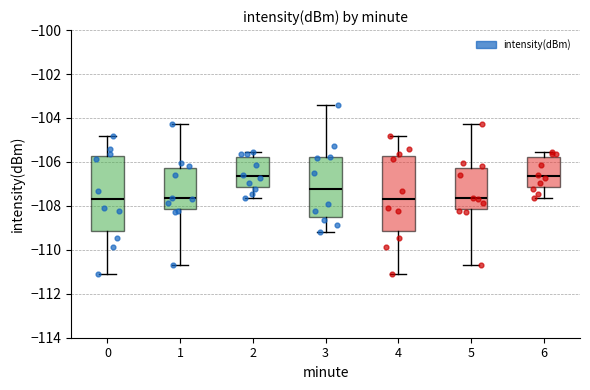

Reading left to right, read every box against the y-axis: the position of its median line, the range the box covers, and the ends of its whiskers. The values are not printed on the chart, so give them approximately, as read against the axis.

0: median -107.6, box -109.2 to -105.8, whiskers -111.2 to -104.8
1: median -107.6, box -108.2 to -106.2, whiskers -110.6 to -104.2
2: median -106.6, box -107.2 to -105.8, whiskers -107.6 to -105.6
3: median -107.2, box -108.6 to -105.8, whiskers -109.2 to -103.4
4: median -107.6, box -109.2 to -105.8, whiskers -111.2 to -104.8
5: median -107.6, box -108.2 to -106.2, whiskers -110.6 to -104.2
6: median -106.6, box -107.2 to -105.8, whiskers -107.6 to -105.6